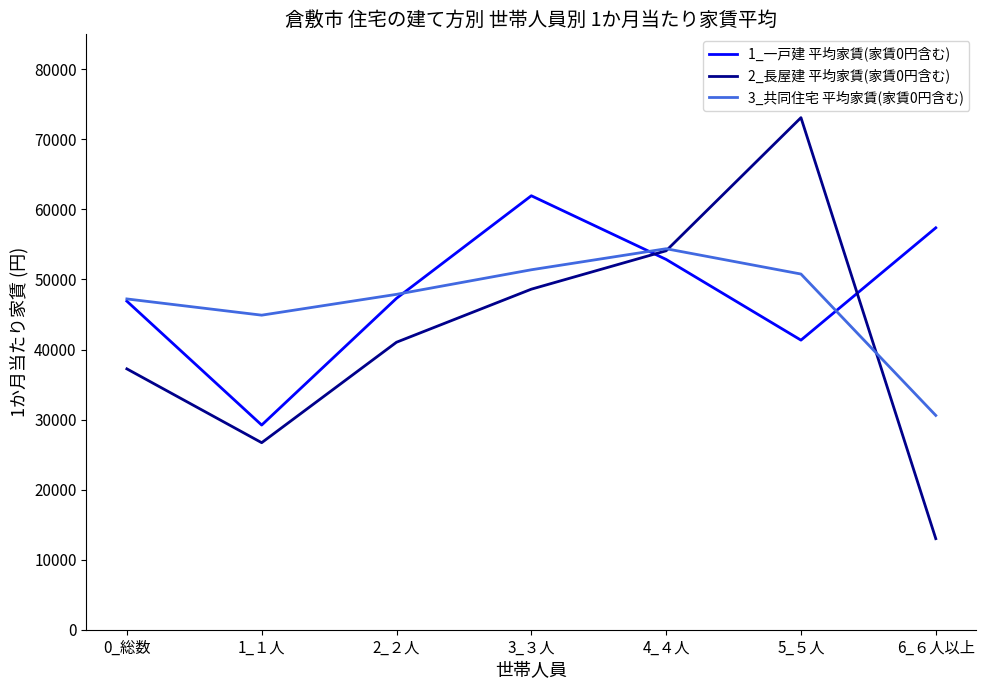

Is it true that 3_共同住宅 平均家賃(家賃0円含む) equals 30593 at 6_６人以上?

True